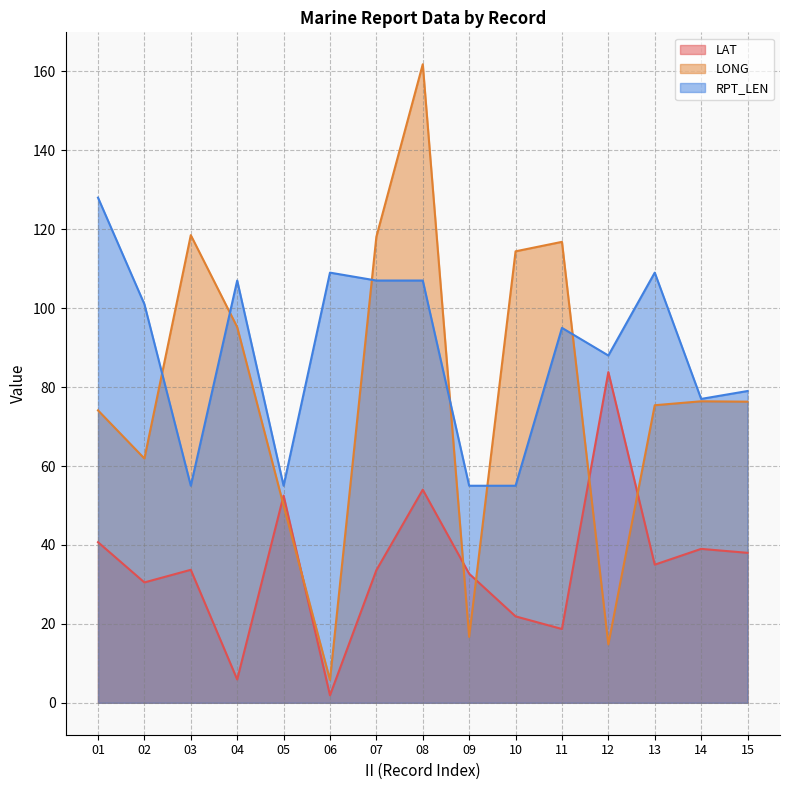

How many lines are shown in the chart?

3